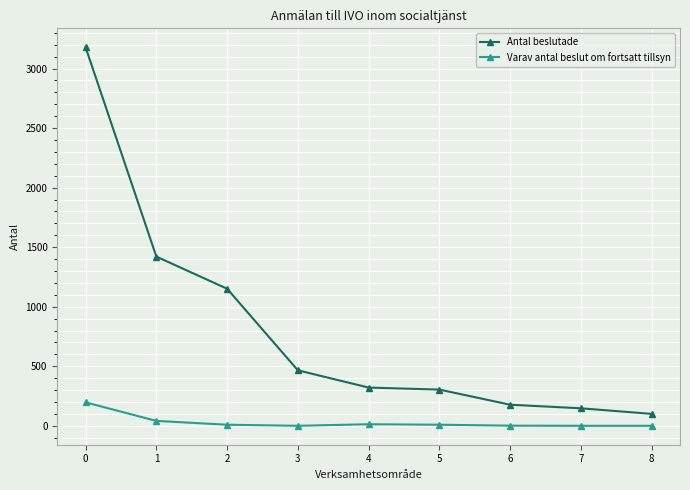

True or false: Antal beslutade has a value of 437 at 5.

False